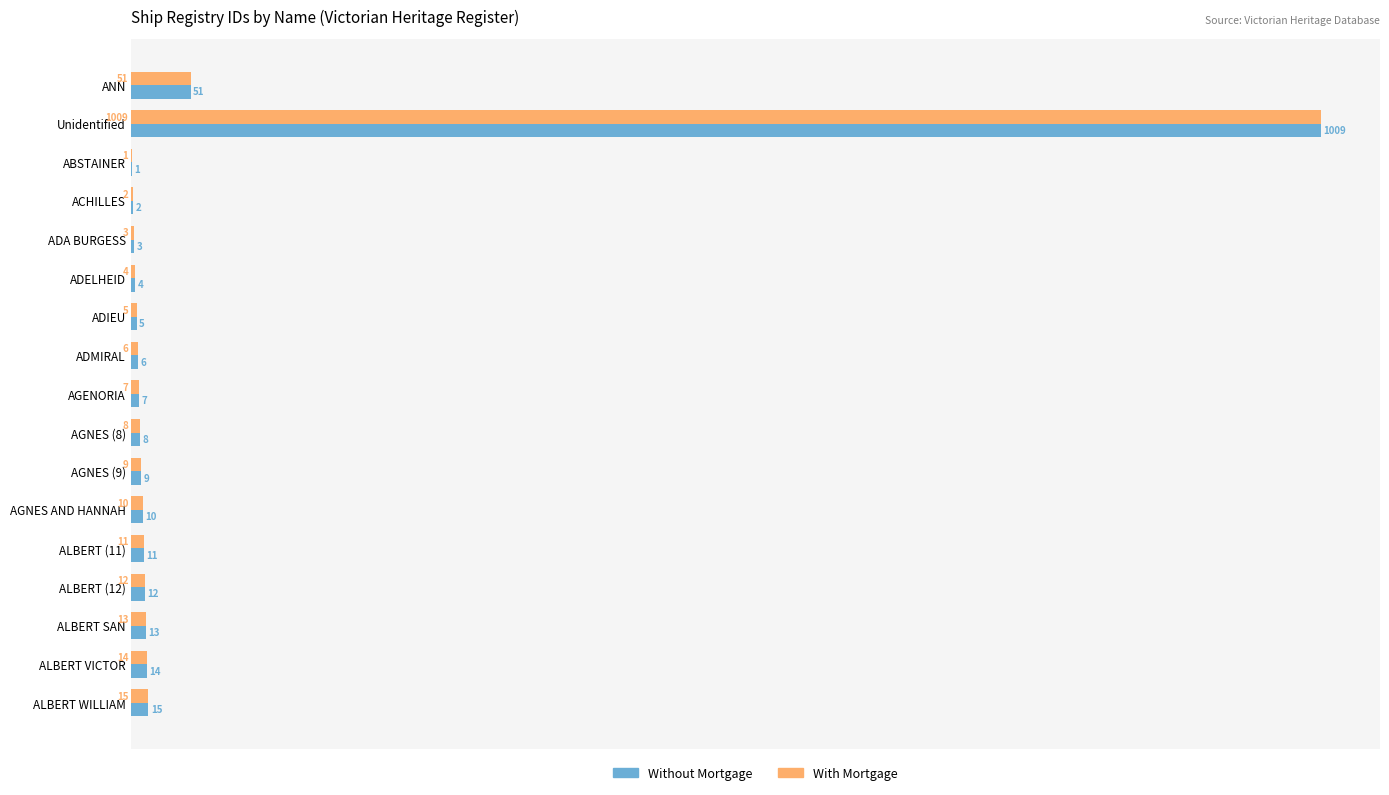

What is the sum of all With Mortgage values?

1180